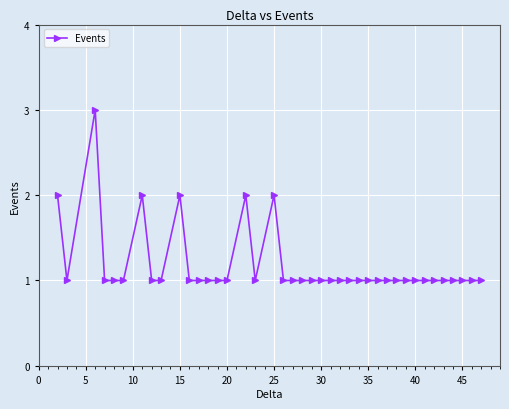

True or false: the data has more than 2 interior local peaks.

True